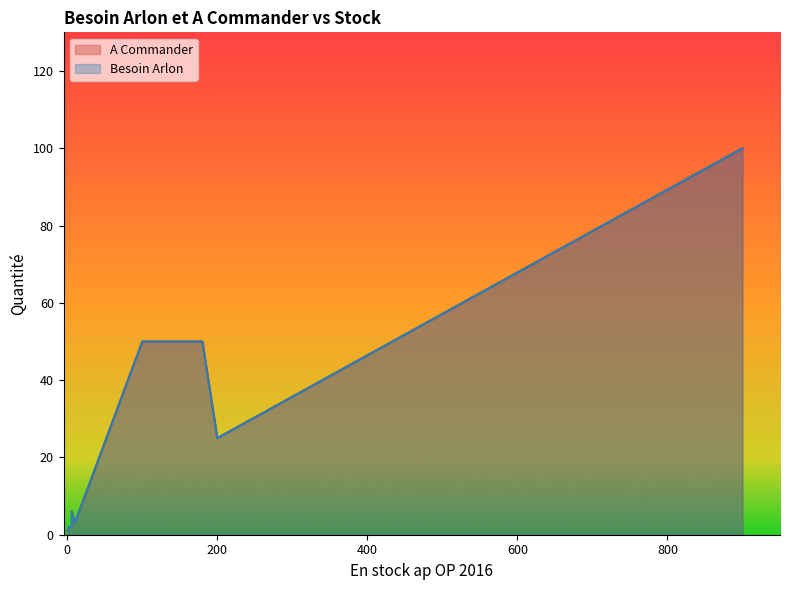

Reading left to right, extract all data points from this chart.

A Commander: 1	1	2	1	1	2	1	1	2	2	6	1	3	1	1	5	1	1	2	50	50	50	50	50	2	25	100	1	50	50
Besoin Arlon: 1	1	2	1	1	2	1	1	2	2	6	1	3	1	1	5	1	1	2	50	50	50	50	50	2	25	100	1	50	50